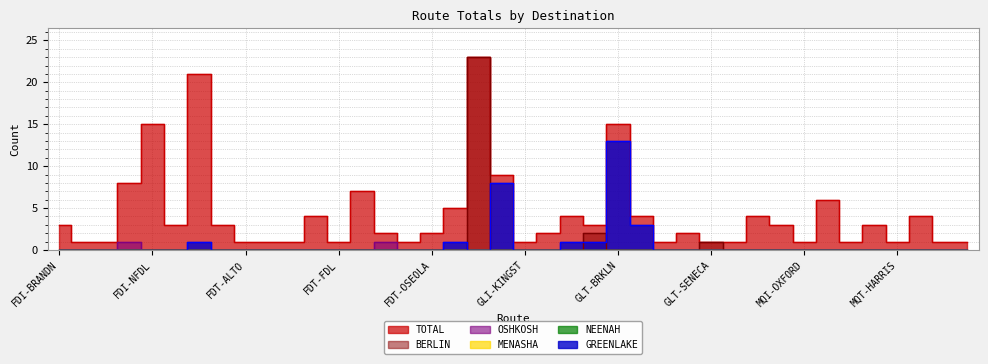

True or false: BERLIN and OSHKOSH cross at least once.

False